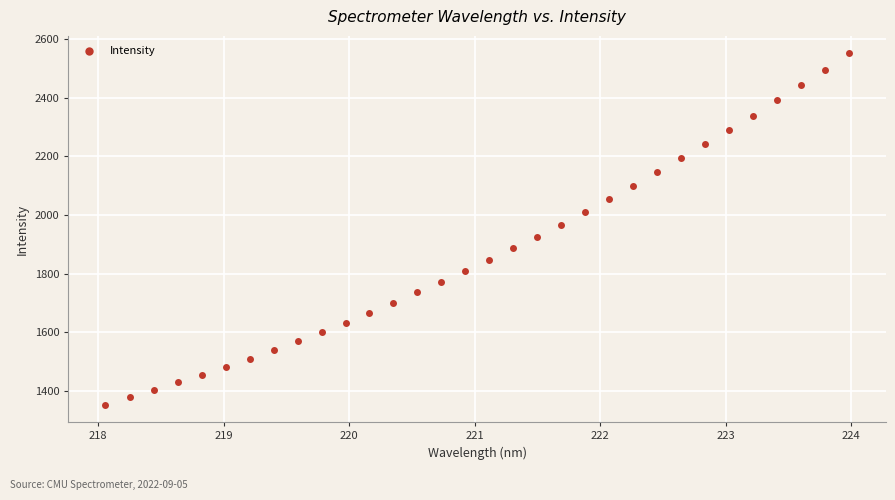

What is the range of X values (max minus min)?

5.9